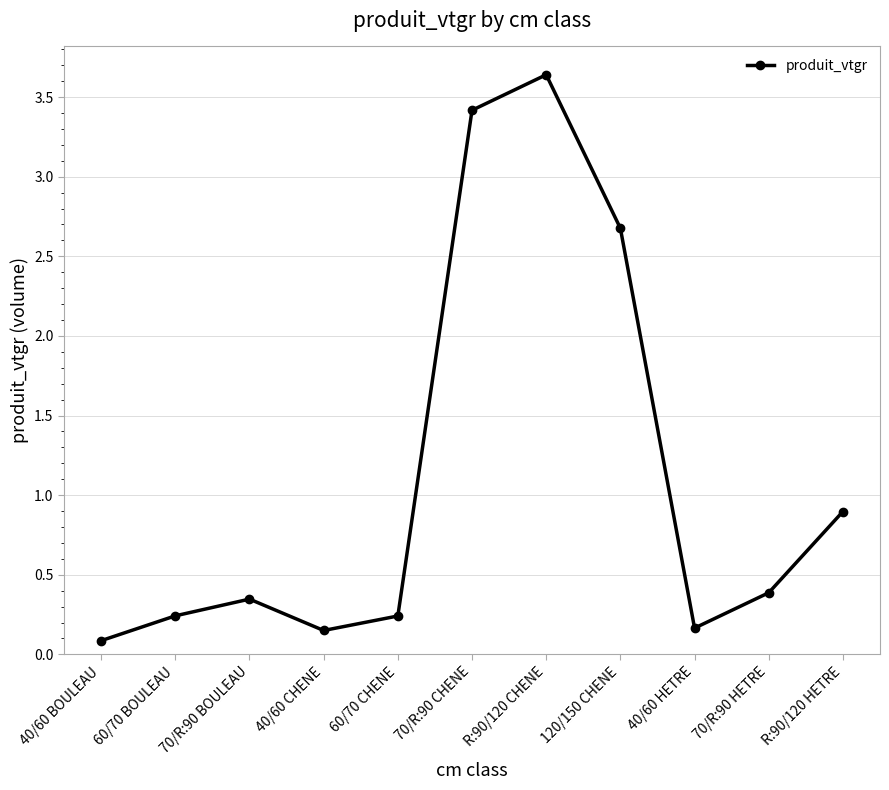

True or false: there are more than 2 points higher than both neighbors.

False